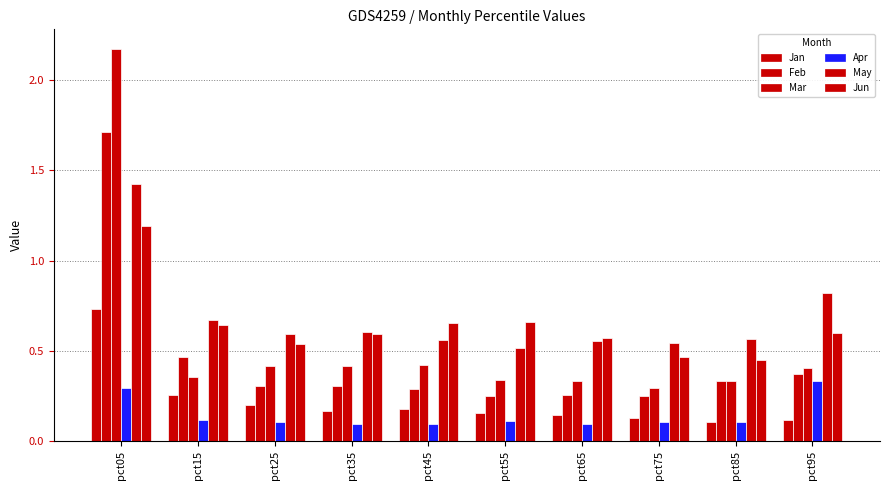

The Feb series shows 0.1 at pct75. True or false?

False